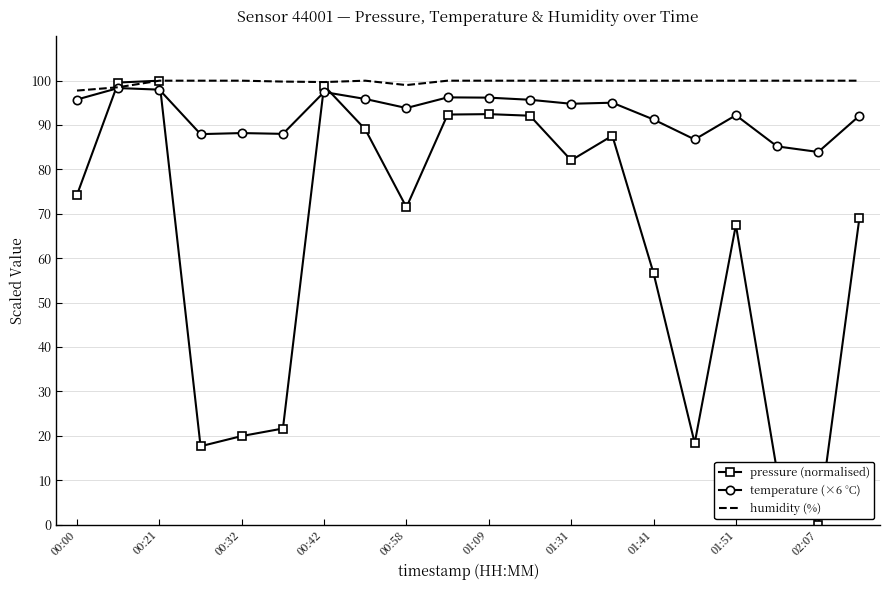

What is the greatest value displayed?

100.0